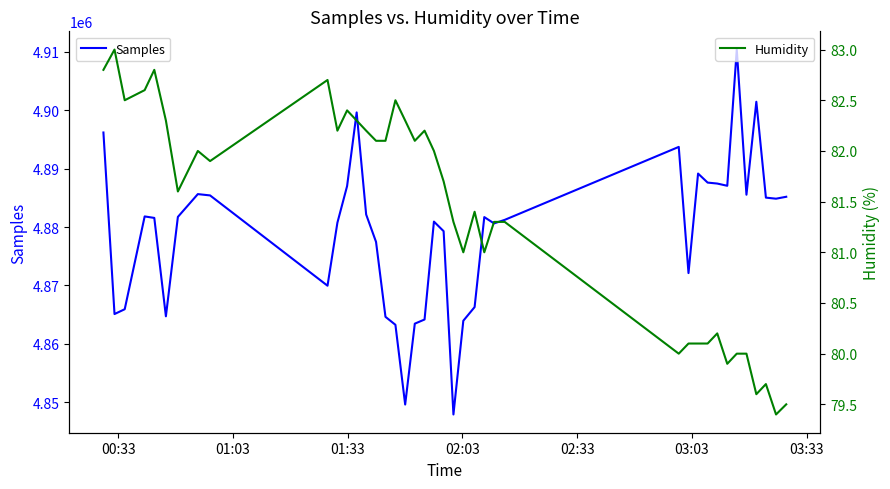

True or false: Samples and Humidity intersect in this chart.

False